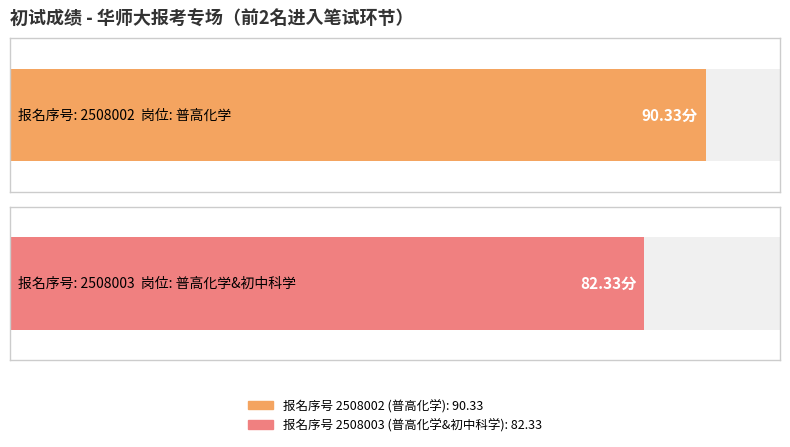

How many values are below 90?

1